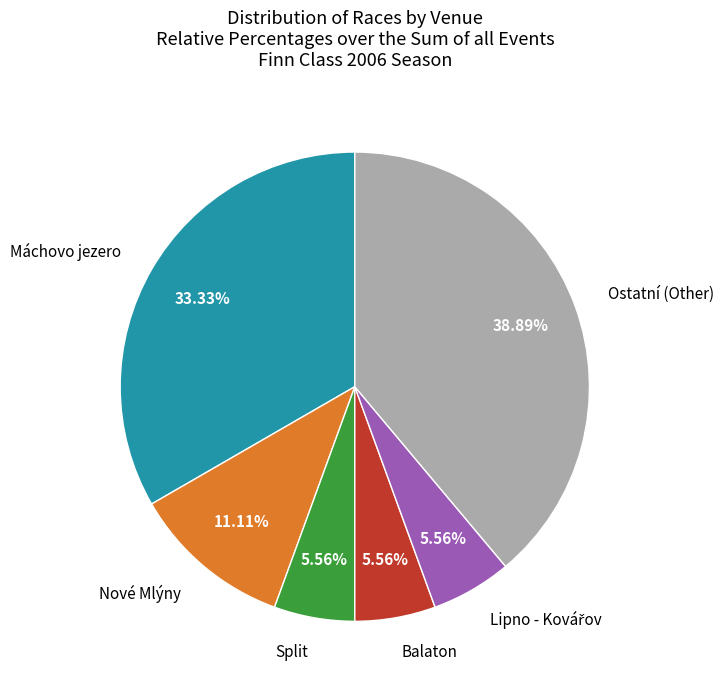

Count the number of slices in the pie.

6